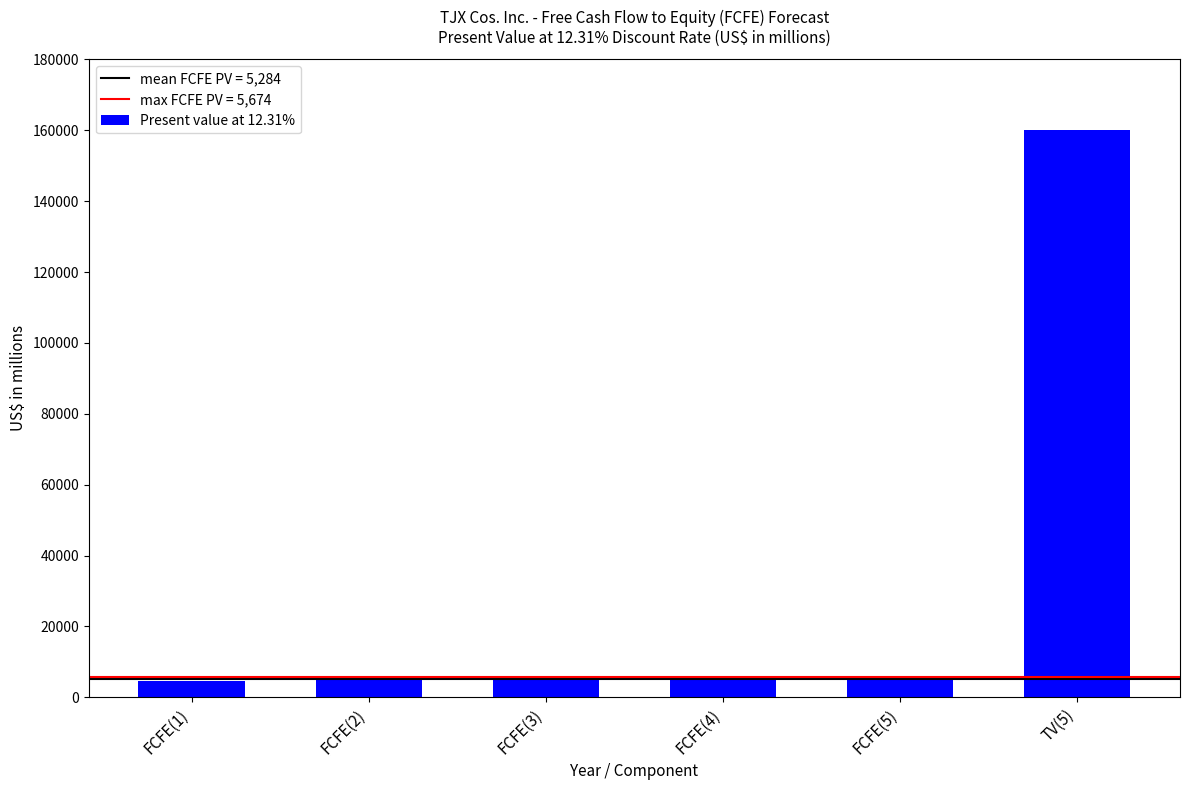

The chart shows a value of 237109 at TV(5). True or false?

False